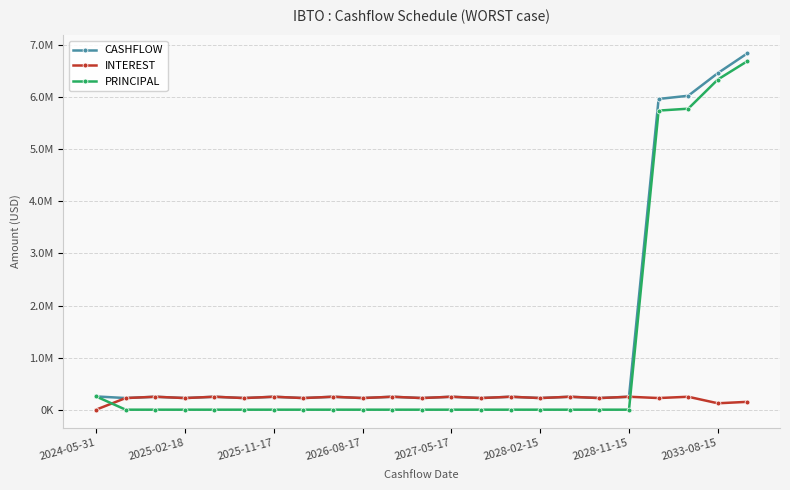

What is the difference between the second highest and second lowest values in the INTEREST series?

125276.8